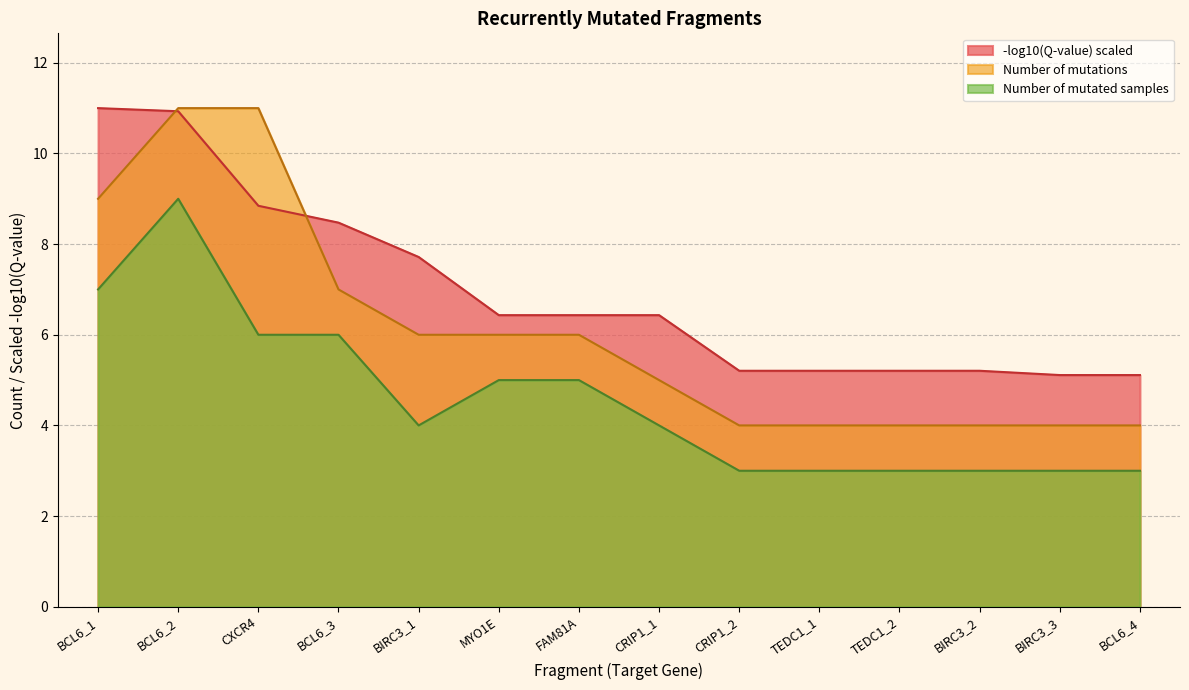

What is the greatest value displayed?

11.0